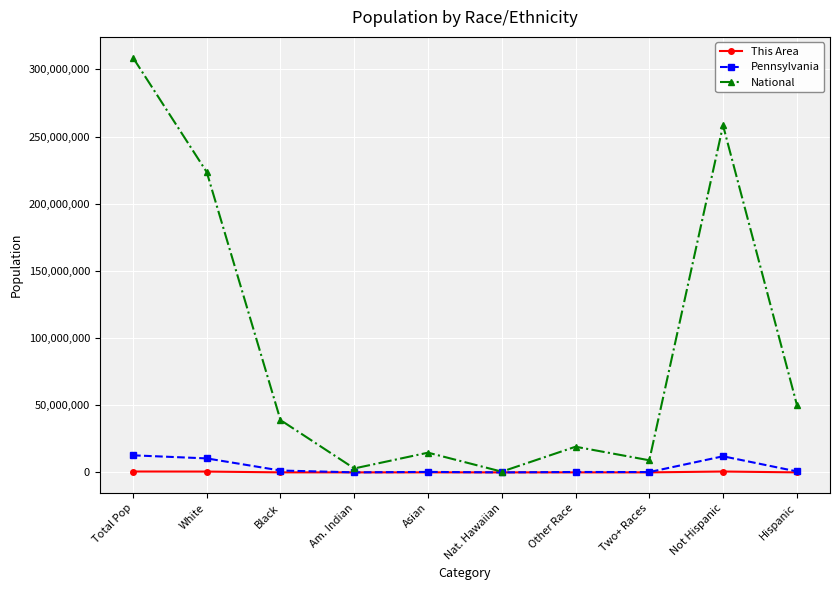

The National series shows 26081901 at Asian. True or false?

False